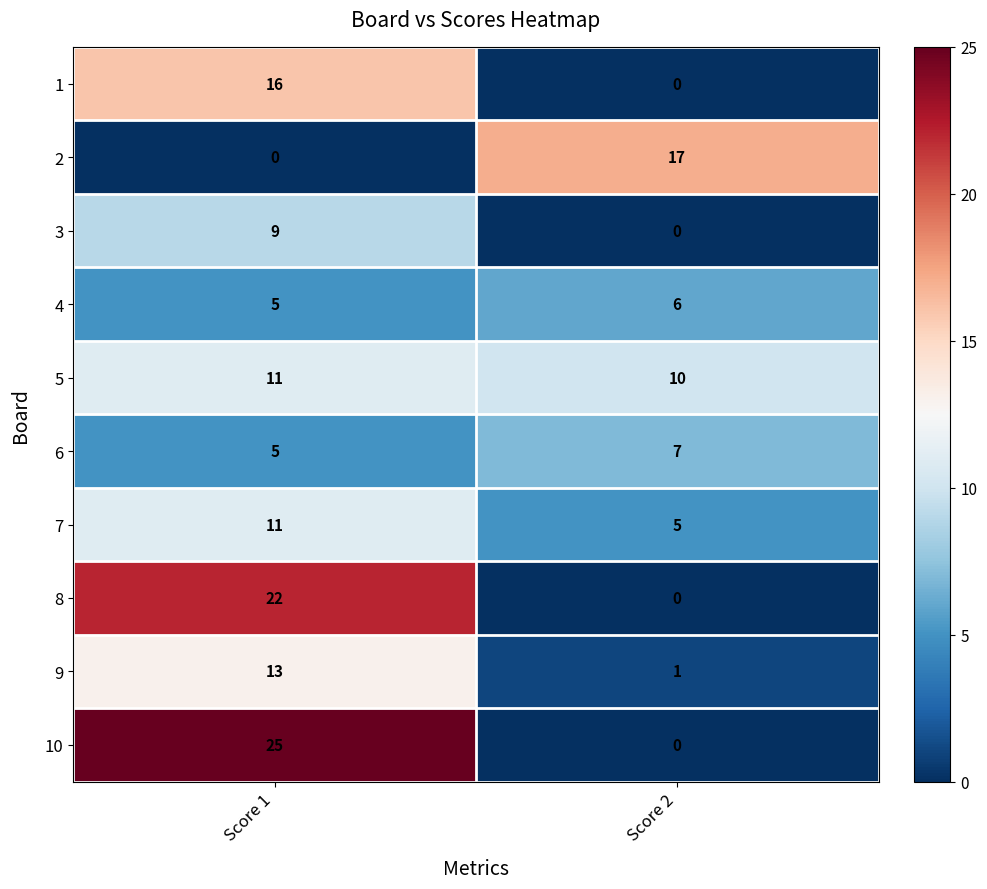

Reading right to left, transcribe all the data shown in this chart.

1: Score 2=0	Score 1=16
2: Score 2=17	Score 1=0
3: Score 2=0	Score 1=9
4: Score 2=6	Score 1=5
5: Score 2=10	Score 1=11
6: Score 2=7	Score 1=5
7: Score 2=5	Score 1=11
8: Score 2=0	Score 1=22
9: Score 2=1	Score 1=13
10: Score 2=0	Score 1=25